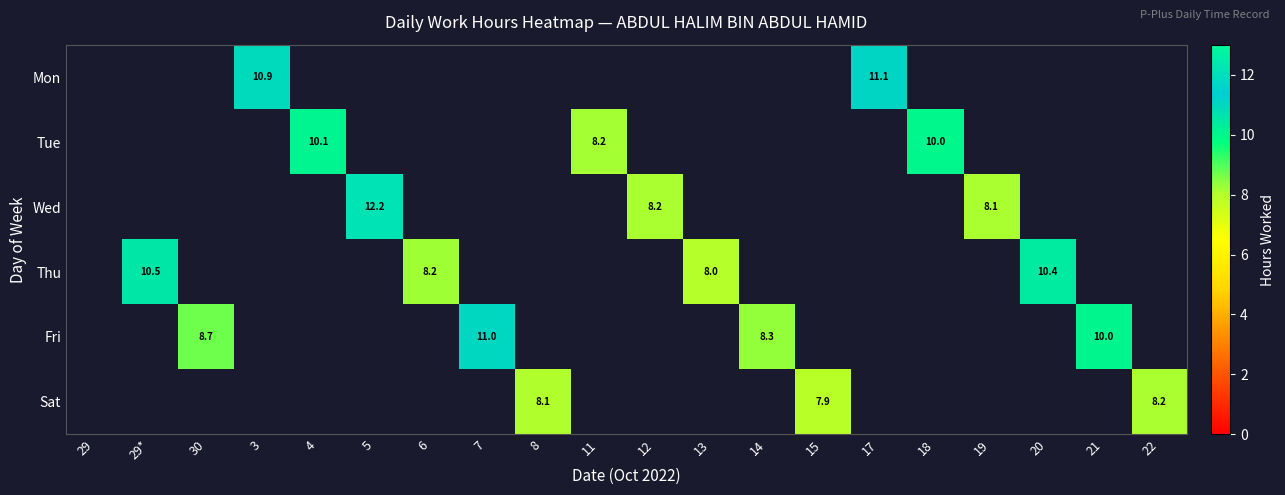

Which has a higher value, 6 or 20?

20